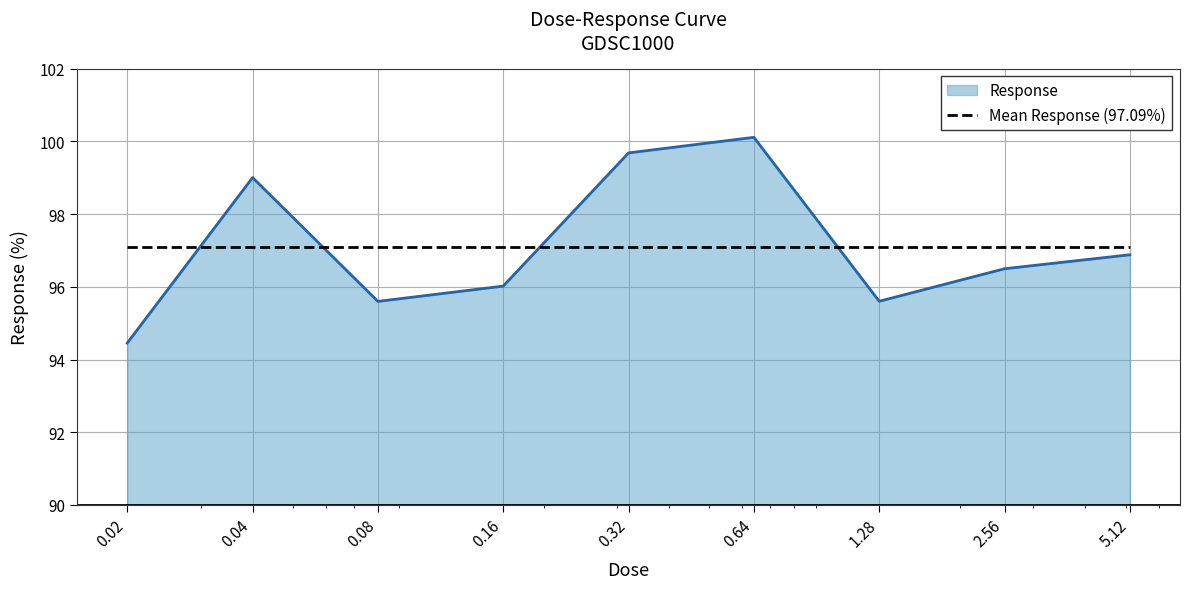

What is the minimum value shown in the chart?

94.5